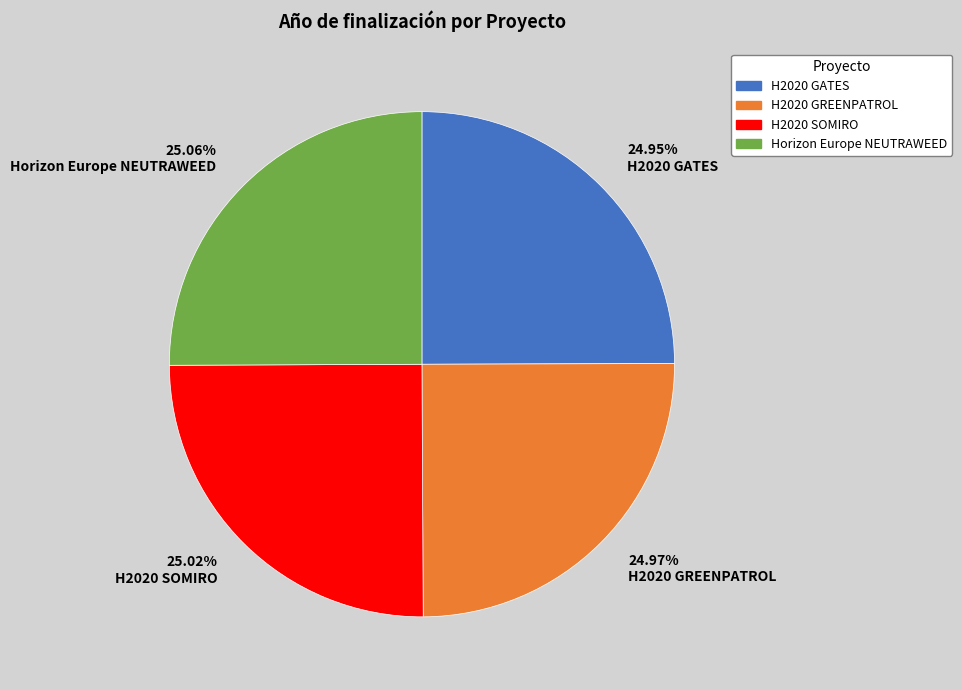

True or false: H2020 GREENPATROL accounts for 13% of the total.

False